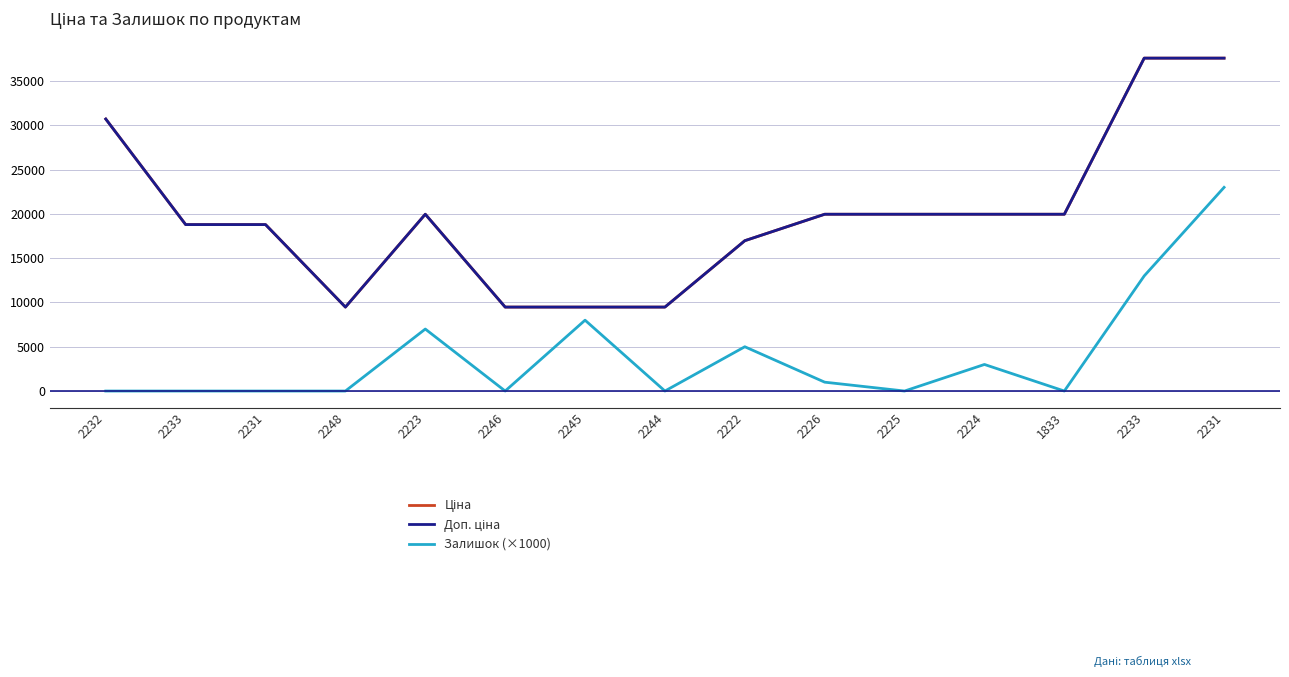

Which series changed the most between 2223 and 2231?

Ціна